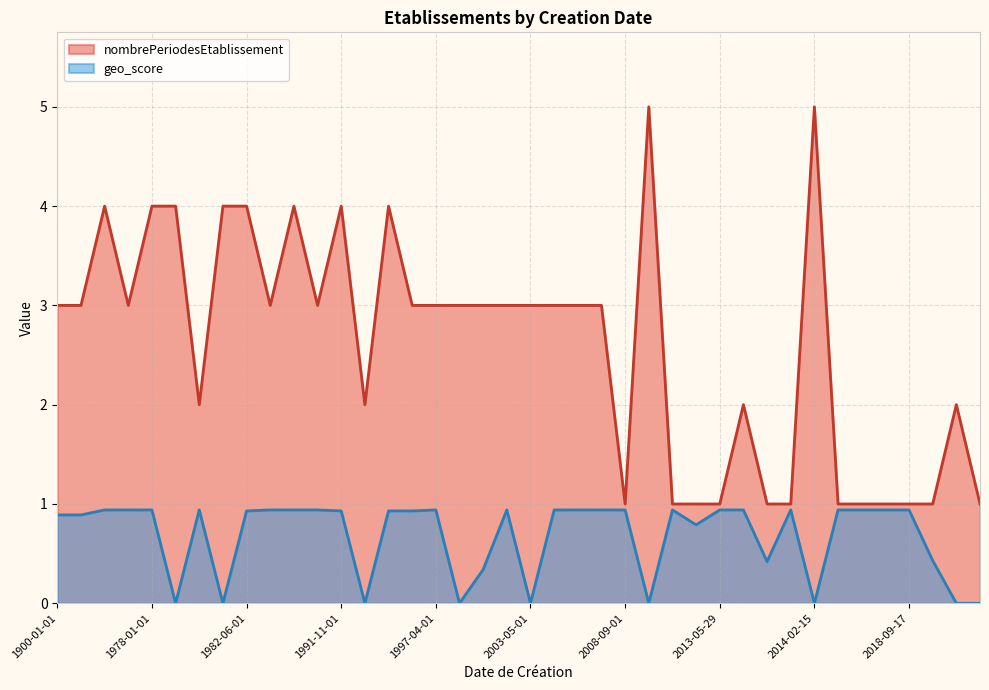

What is the total value across all series at 1900-01-01?

3.9